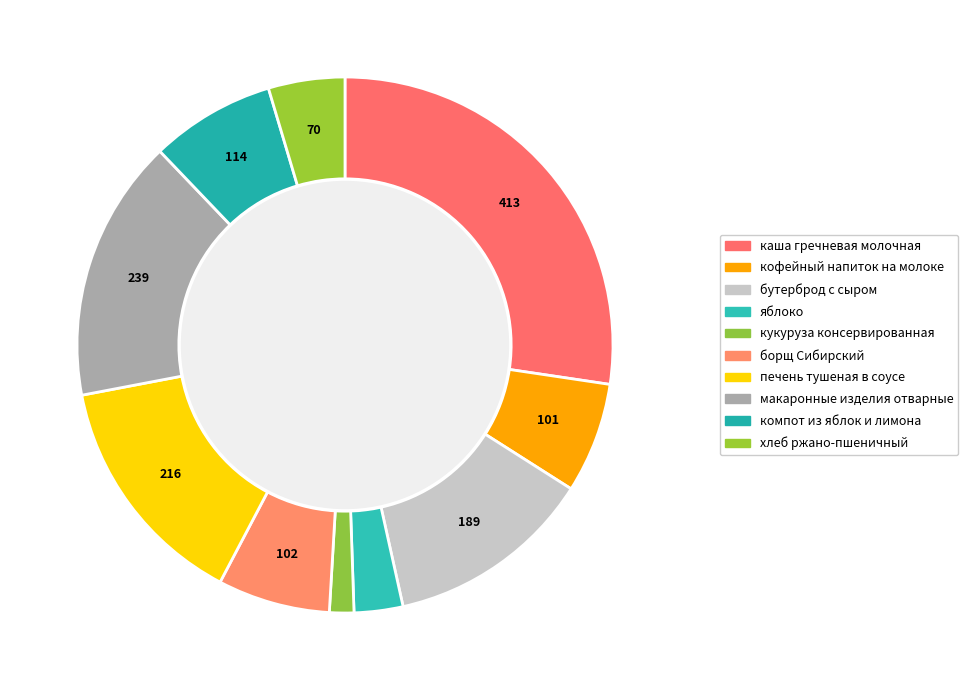

How many segments does this pie chart have?

10